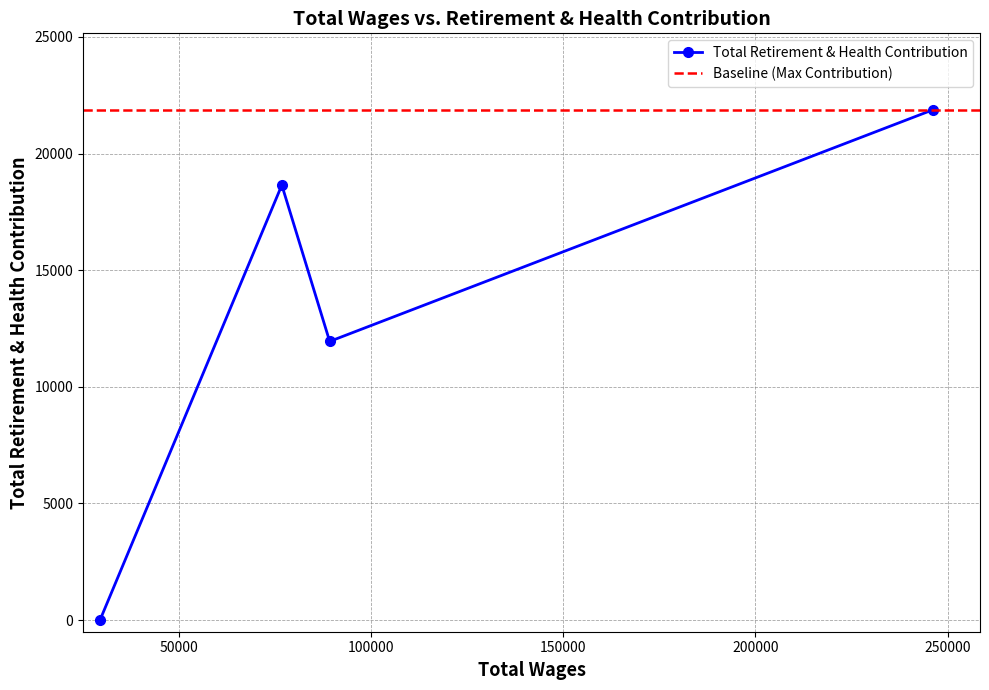

How many values in Total Retirement & Health Contribution are above zero?

3